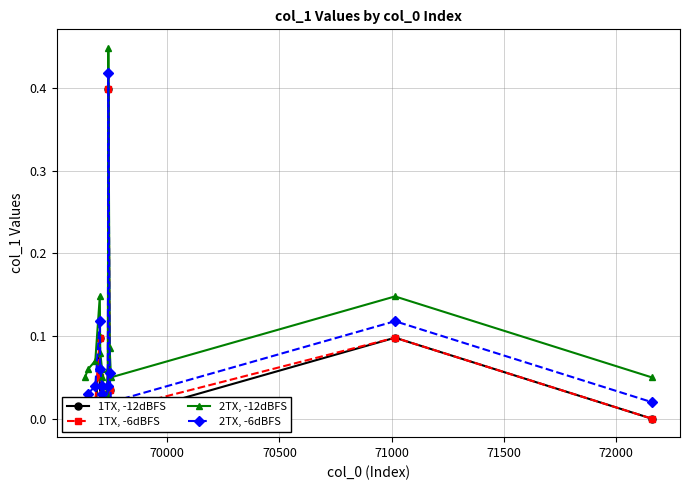

At 70500, list the series in order from smallest to largest.

1TX, -12dBFS, 1TX, -6dBFS, 2TX, -6dBFS, 2TX, -12dBFS